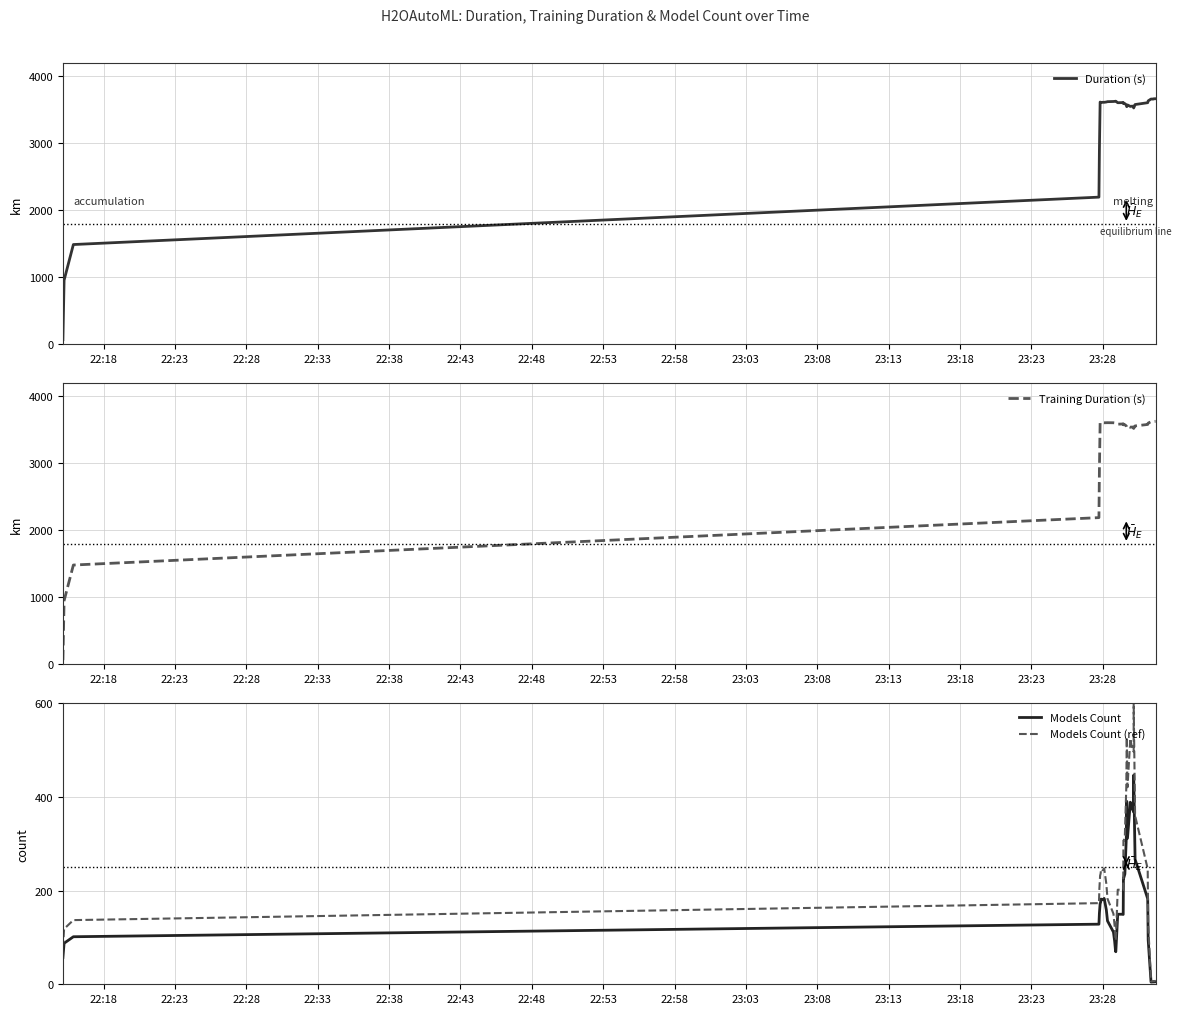

True or false: Training Duration (s) and Models Count intersect in this chart.

False